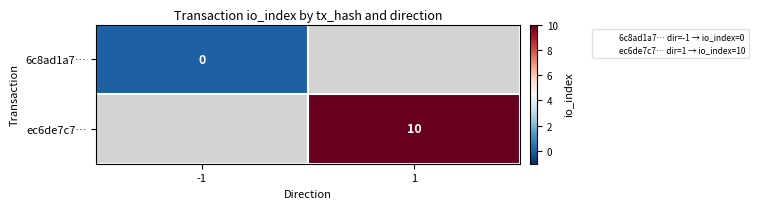

The value of ec6de7c7… at 1 is 10.0. True or false?

True